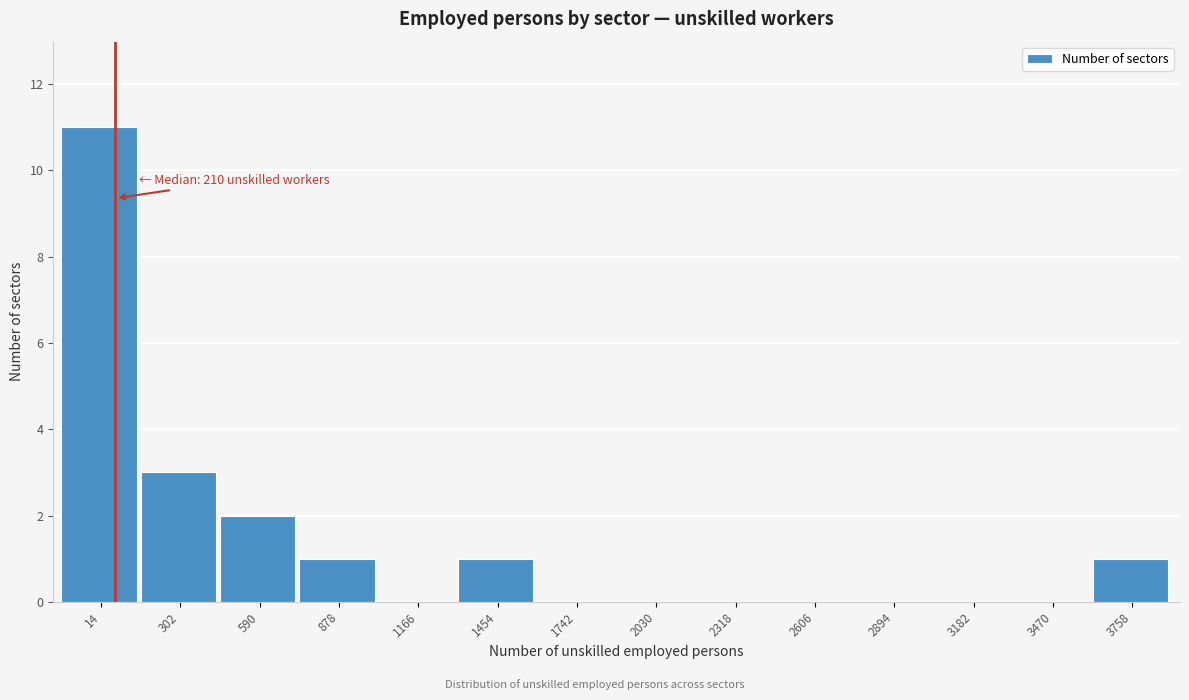

Reading left to right, transcribe all the data shown in this chart.

14=11	302=3	590=2	878=1	1166=0	1454=1	1742=0	2030=0	2318=0	2606=0	2894=0	3182=0	3470=0	3758=1